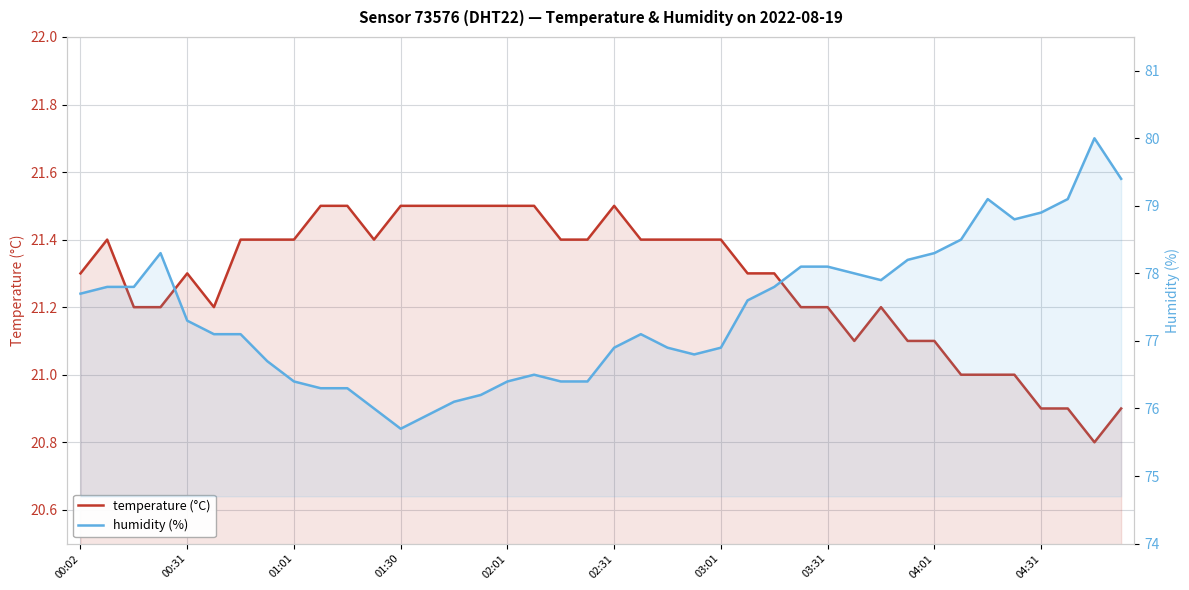

Read the humidity value at 01:30.

75.7